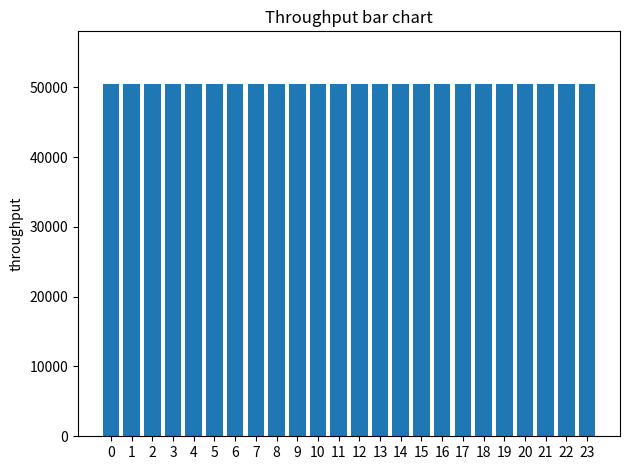

Count the number of data series in this chart.

1